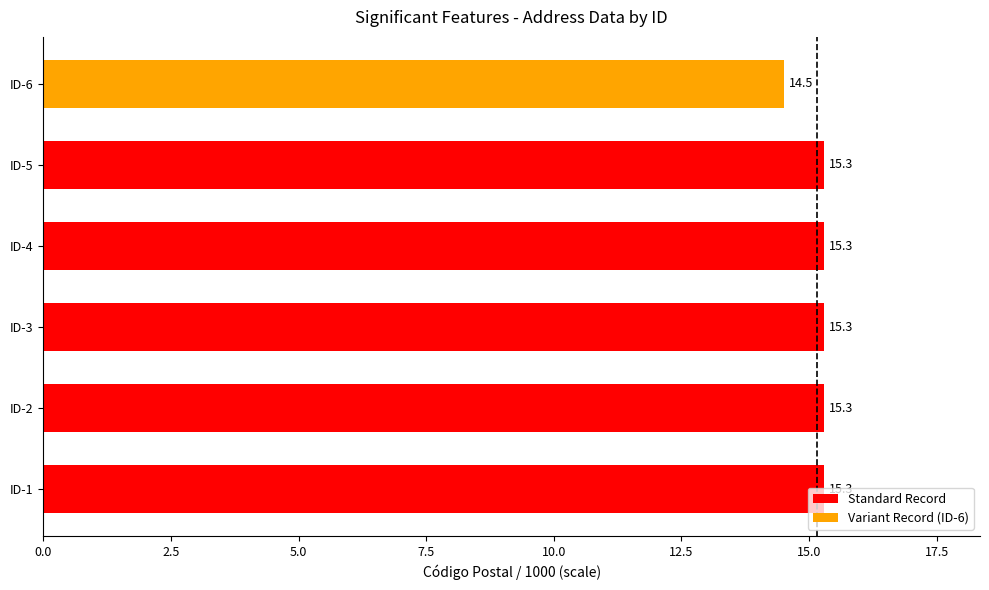

What is the difference between the values at ID-6 and ID-4?

0.8